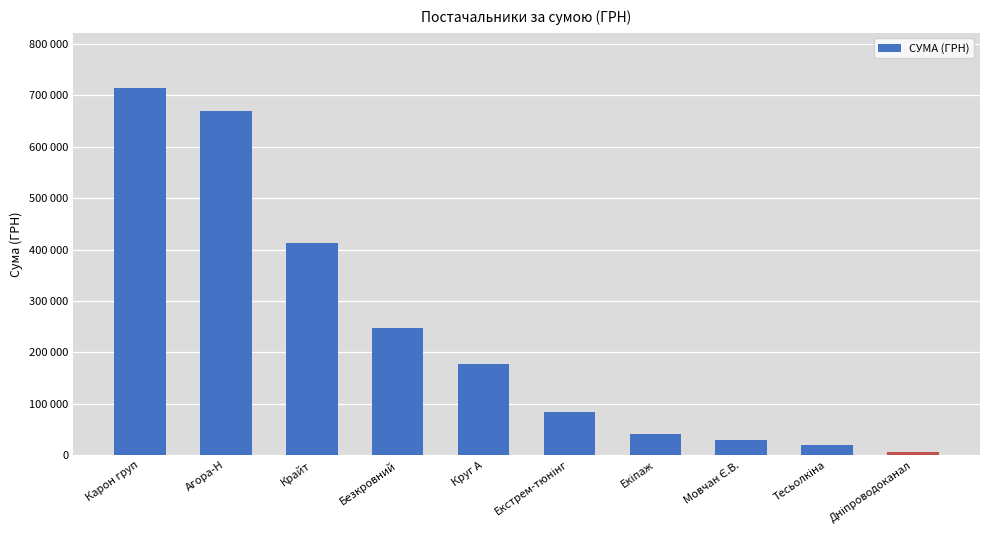

Does the chart contain any negative values?

No